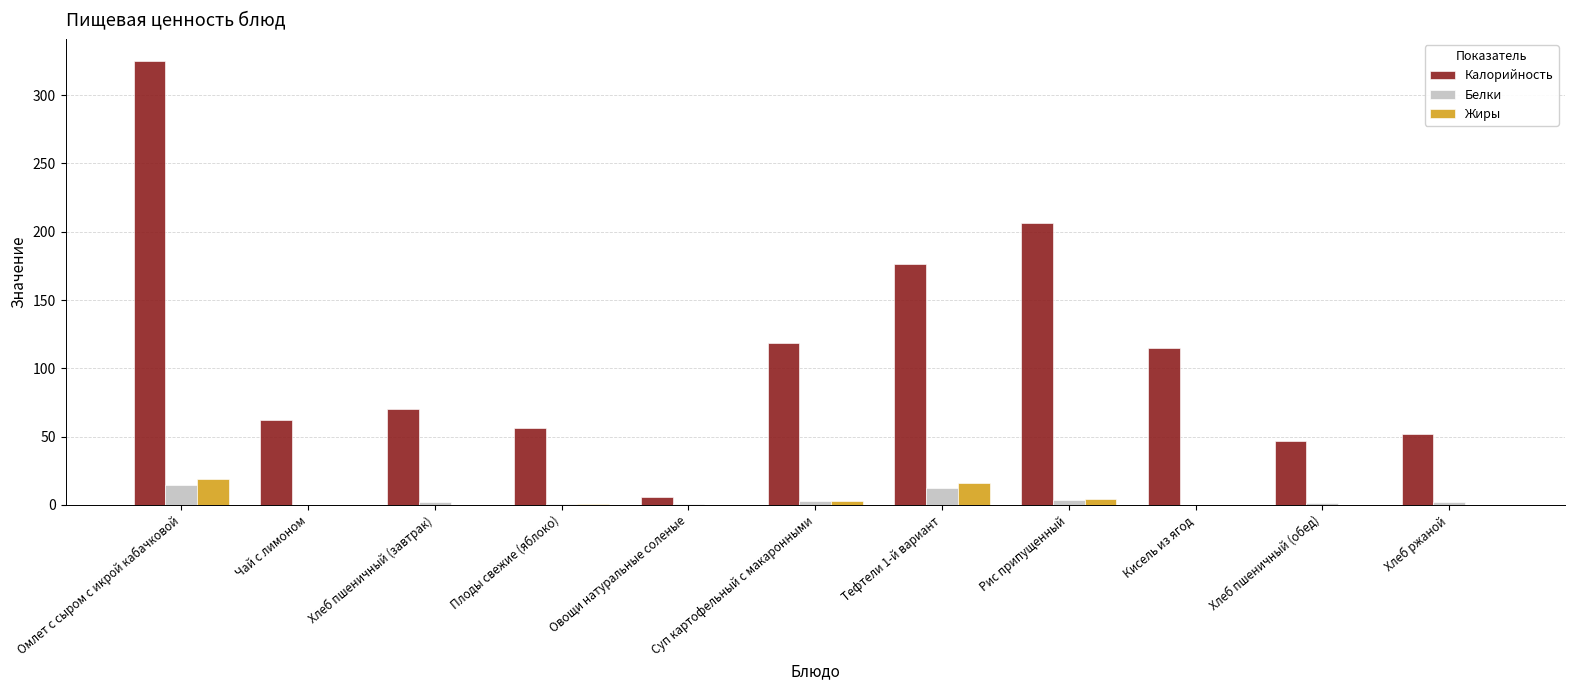

Which series changed the most between Овощи натуральные соленые and Рис припущенный?

Калорийность